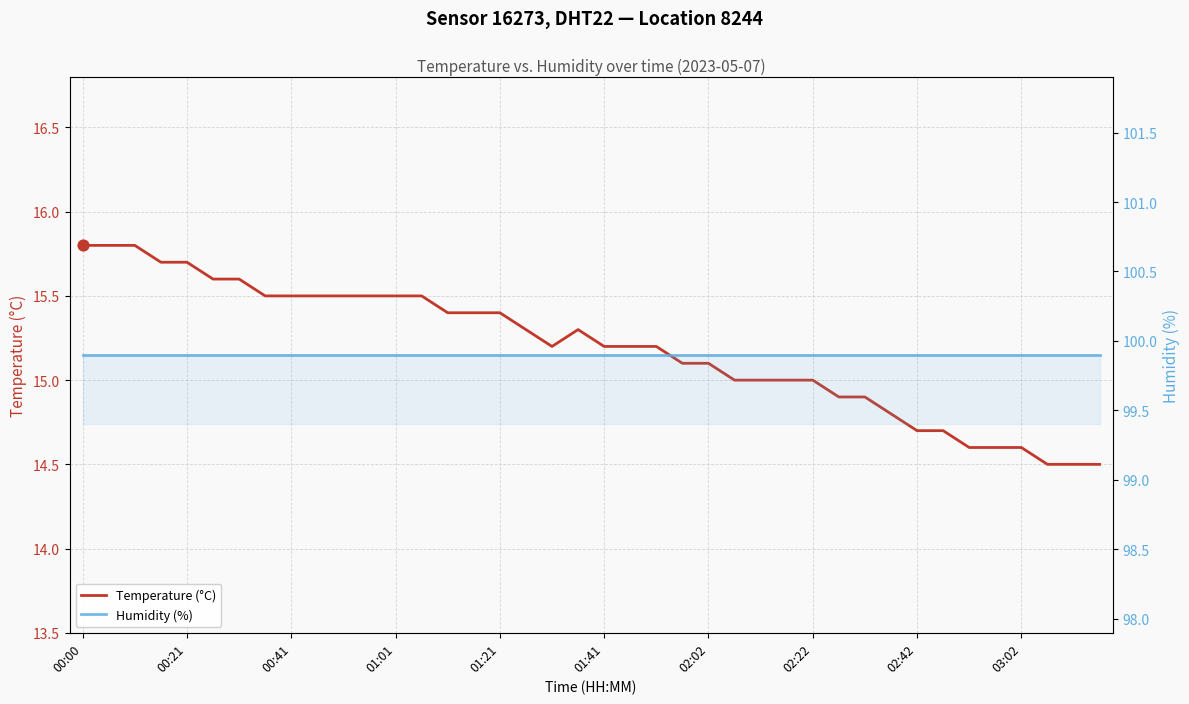

At how many categories does at least one series exceed 60?

40